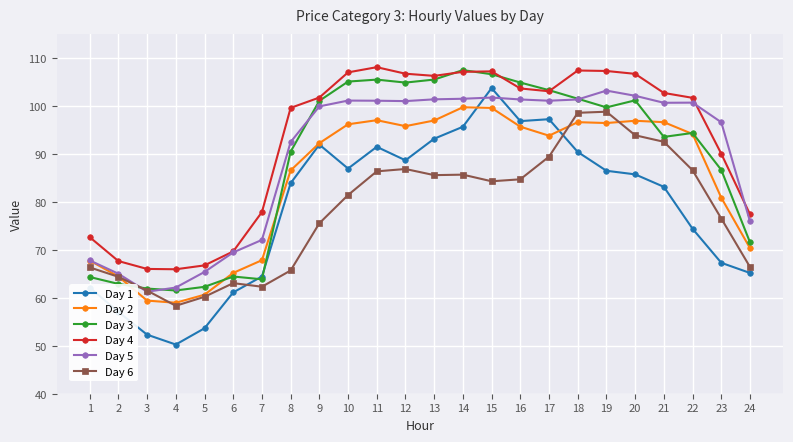

What is the approximate value of Day 3 at 21?

93.5